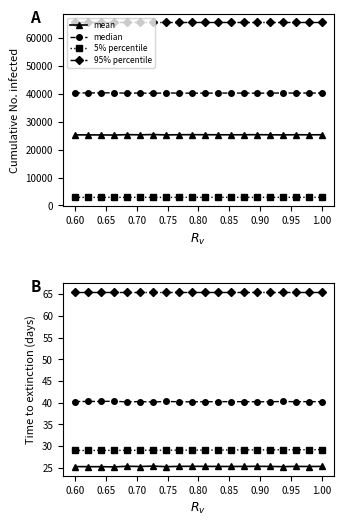

The value of mean at 18 is 7.5. True or false?

False